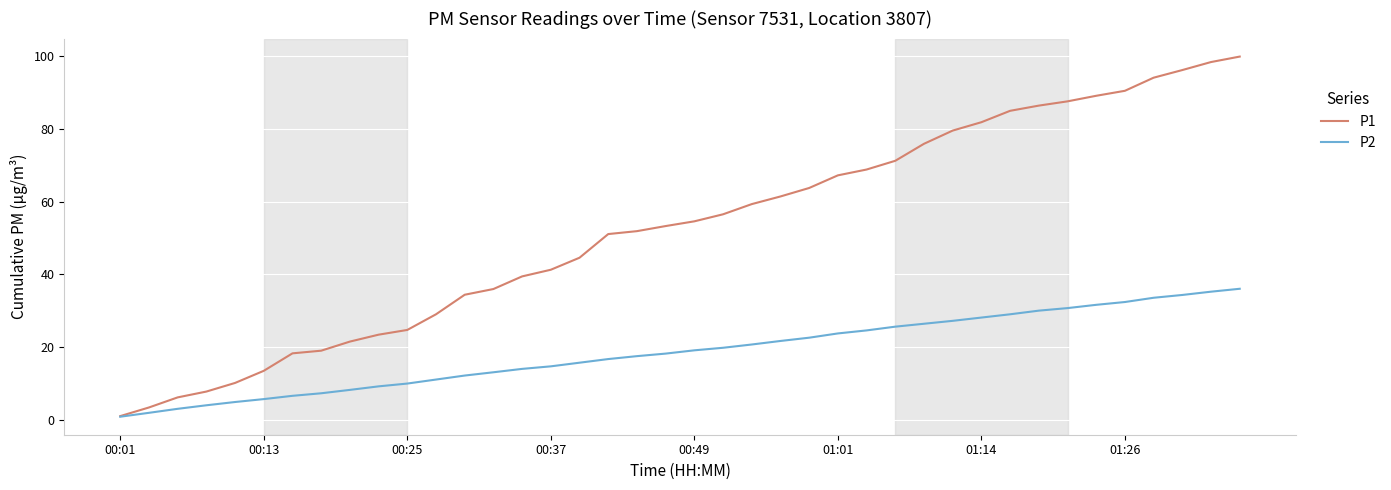

Which series has the largest total across all categories?

P1